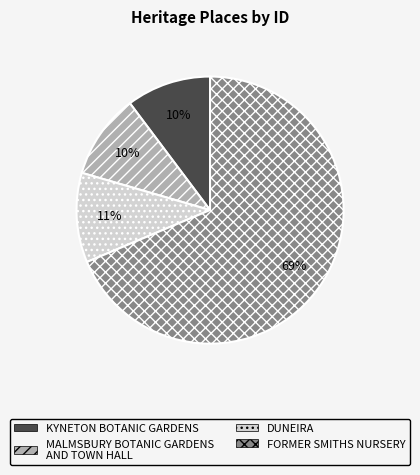

Combined, do FORMER SMITHS NURSERY and DUNEIRA account for over 50%?

Yes